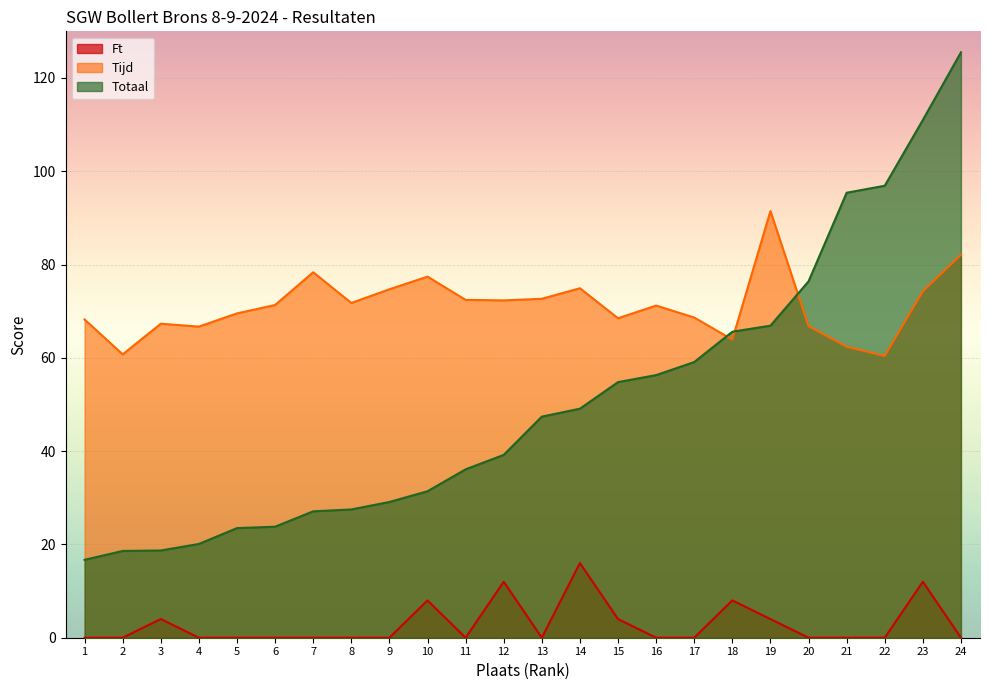

List the series in order of their peak value, lowest first.

Ft, Tijd, Totaal